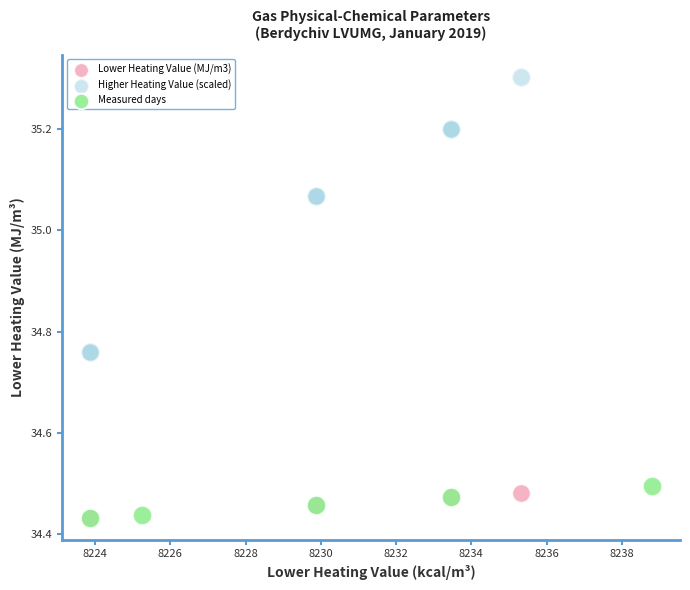

Which series has the widest spread of Y values?

Higher Heating Value (scaled)